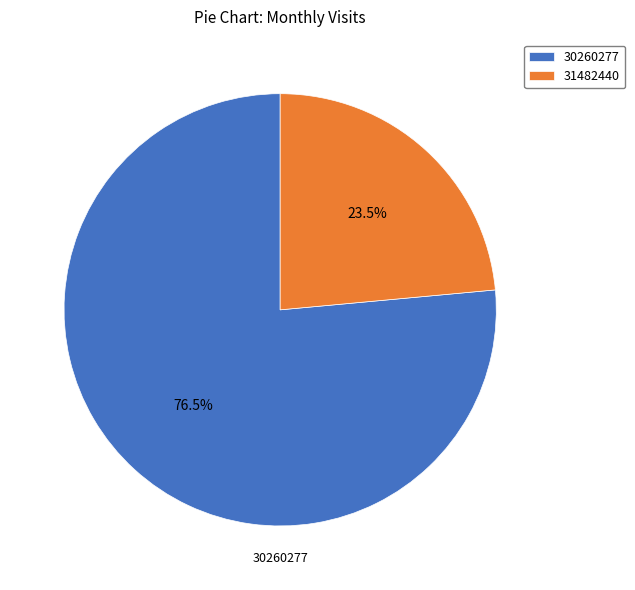

What percentage is NOT represented by 31482440?

76.5%